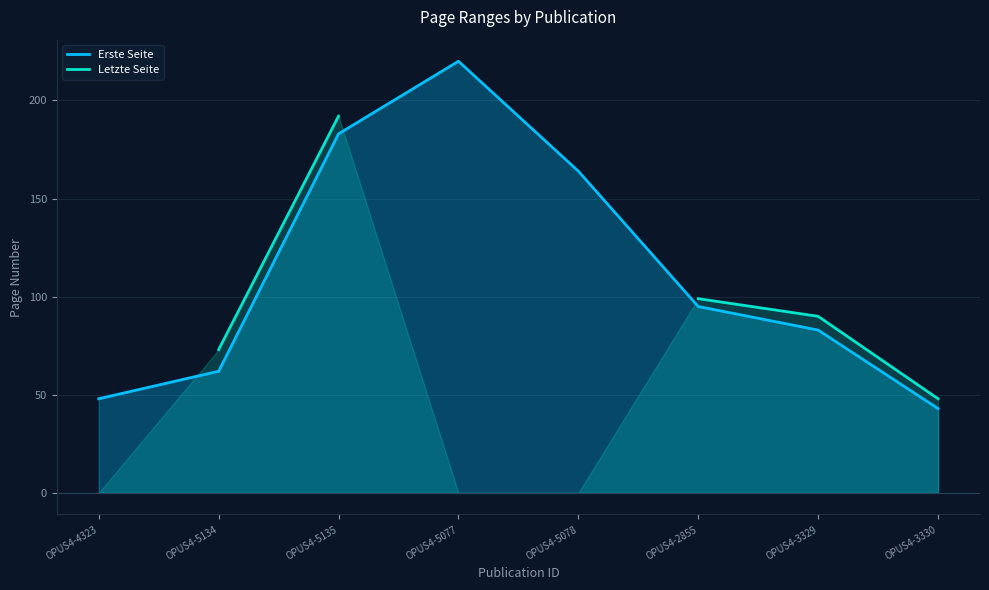

How many lines are shown in the chart?

2